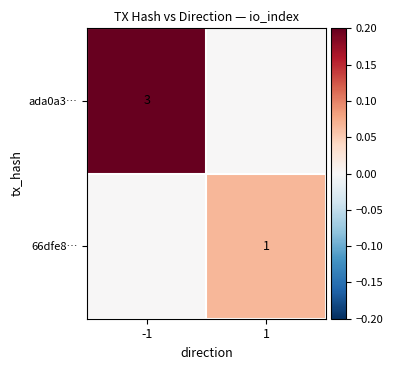

Is it true that ada0a3… equals 5 at -1?

False